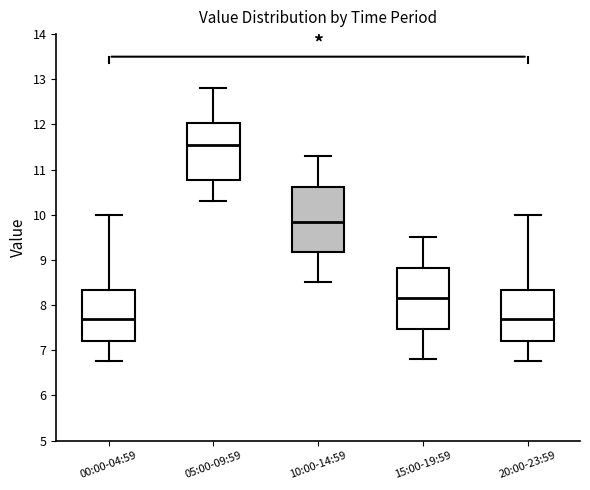

Reading left to right, transcribe this box plot: for each box, give where its median line is, the range the box spans, and where its two whiskers end, as read against the y-axis. The values are not printed on the chart, so give them approximately, as read against the axis.

00:00-04:59: median 7.7, box 7.2 to 8.3, whiskers 6.8 to 10.0
05:00-09:59: median 11.6, box 10.8 to 12.0, whiskers 10.3 to 12.8
10:00-14:59: median 9.9, box 9.2 to 10.6, whiskers 8.5 to 11.3
15:00-19:59: median 8.2, box 7.5 to 8.8, whiskers 6.8 to 9.5
20:00-23:59: median 7.7, box 7.2 to 8.3, whiskers 6.8 to 10.0